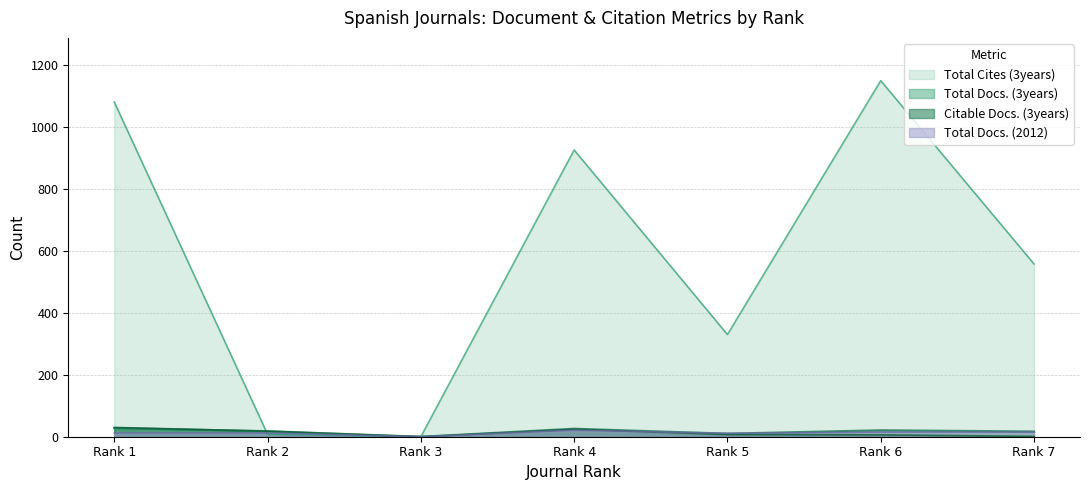

What is the sum of the Total Docs. (2012) values at Rank 1 and Rank 5?

23